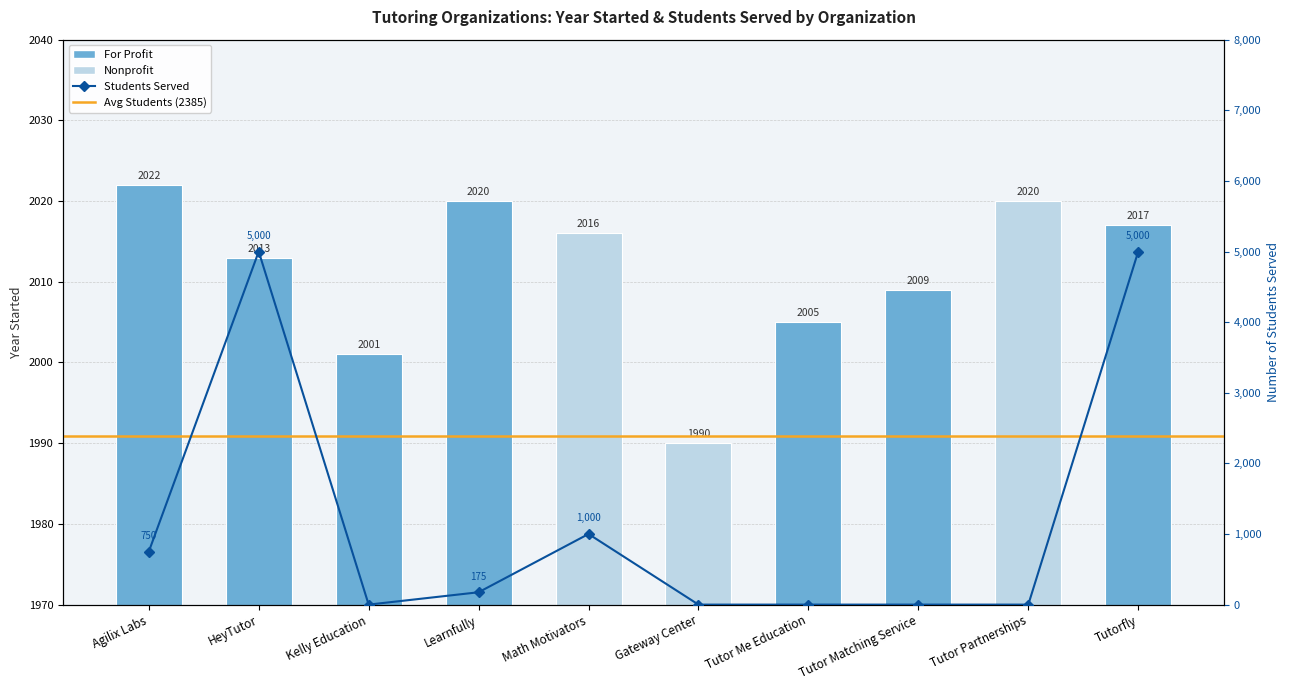

How many data points are above 2016?

4